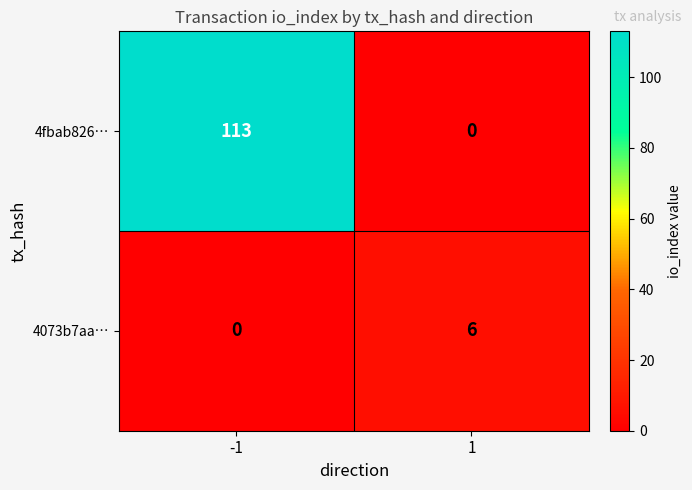

What is the total value across all series at -1?

113